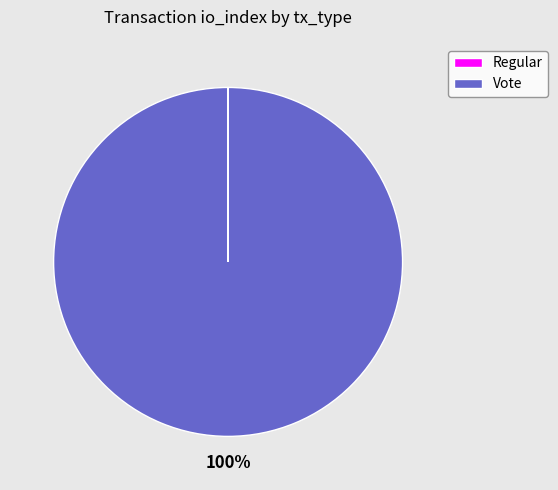

The Vote slice represents 88% of the pie. True or false?

False